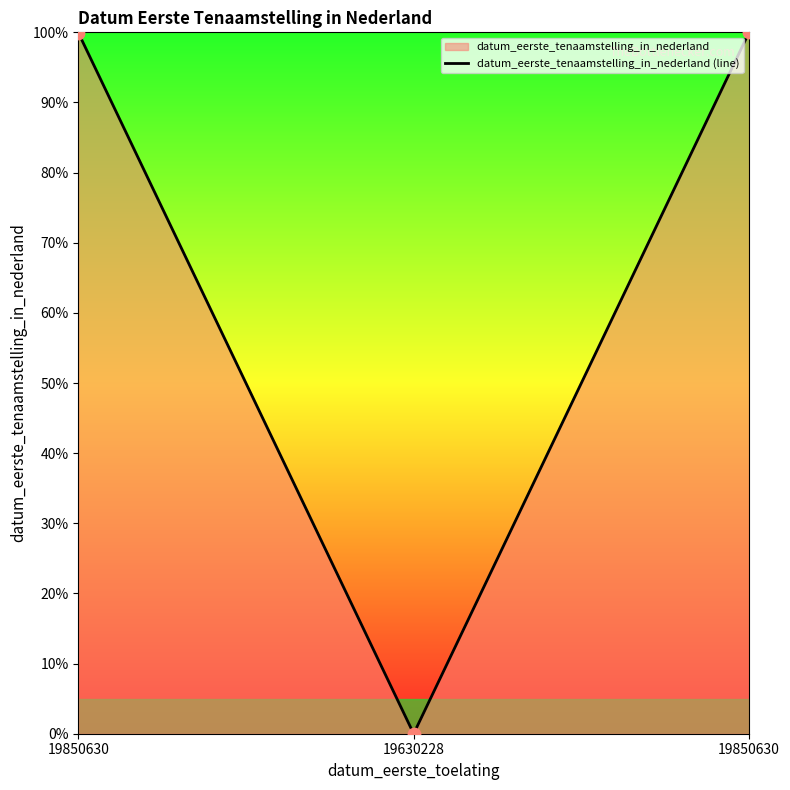

Which has a higher value, 19850630 or 19630228?

19850630